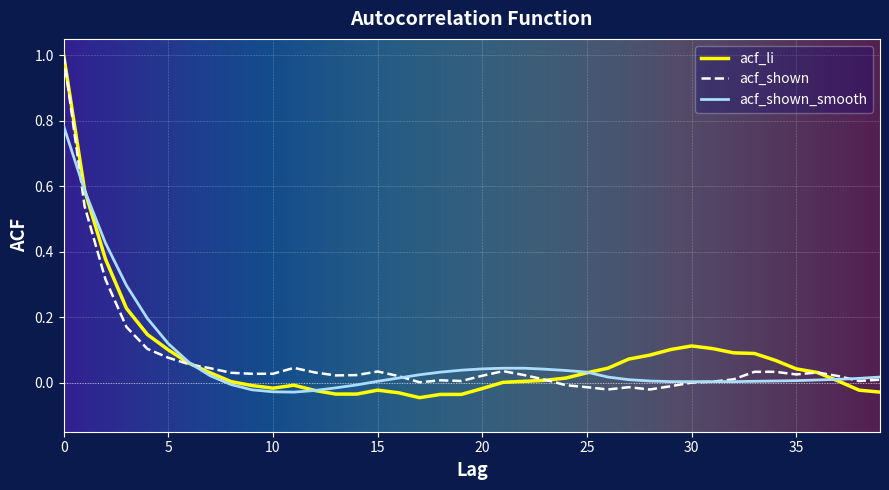

Which series has the widest spread of values?

acf_li